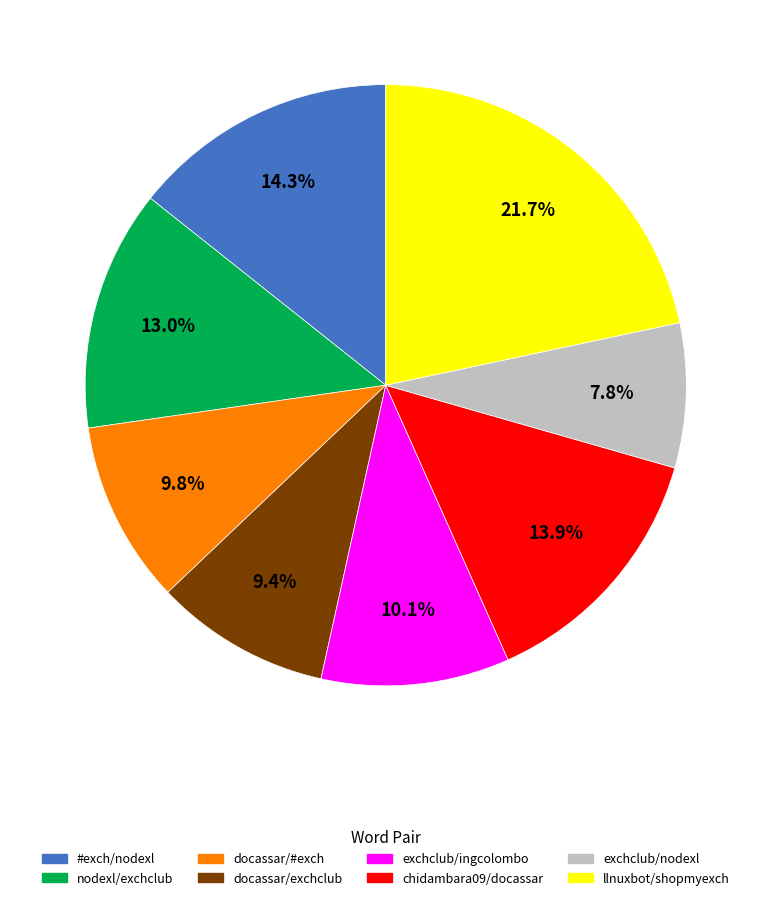

Is there a majority slice in this chart?

No